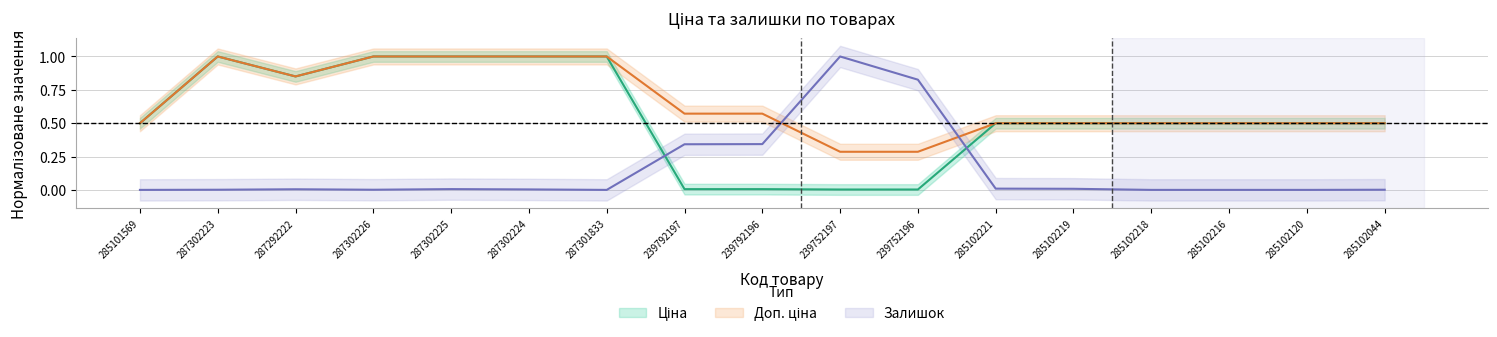

What is the average value of the Залишок series?

0.1